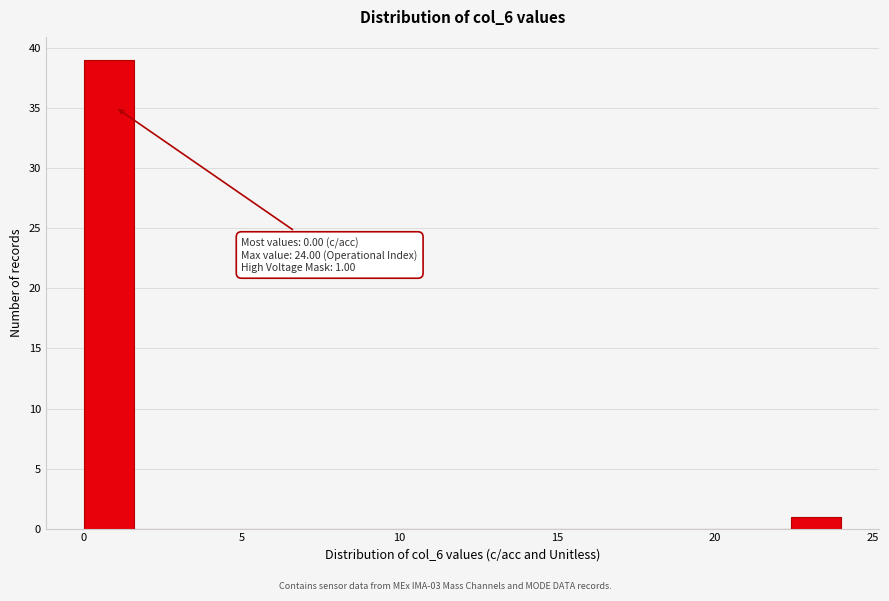

Around what value on the x-axis is the tallest bar? Give the approximate position of its centre, as read against the axis.

1.0